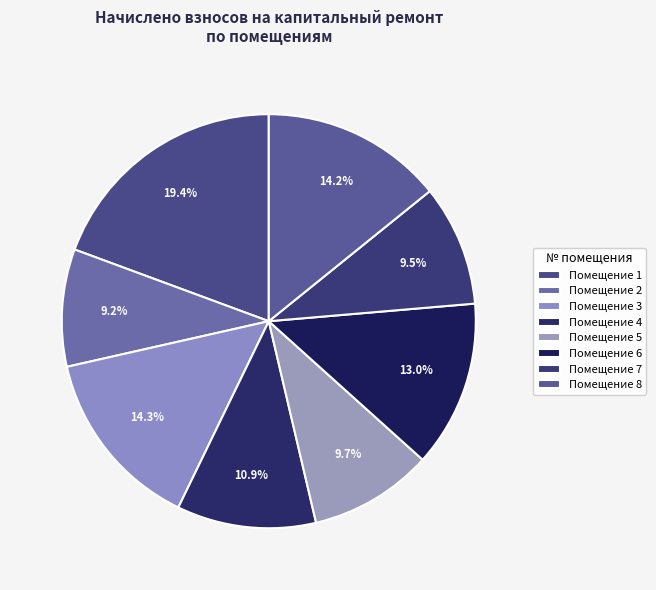

Does any single category account for the majority?

No